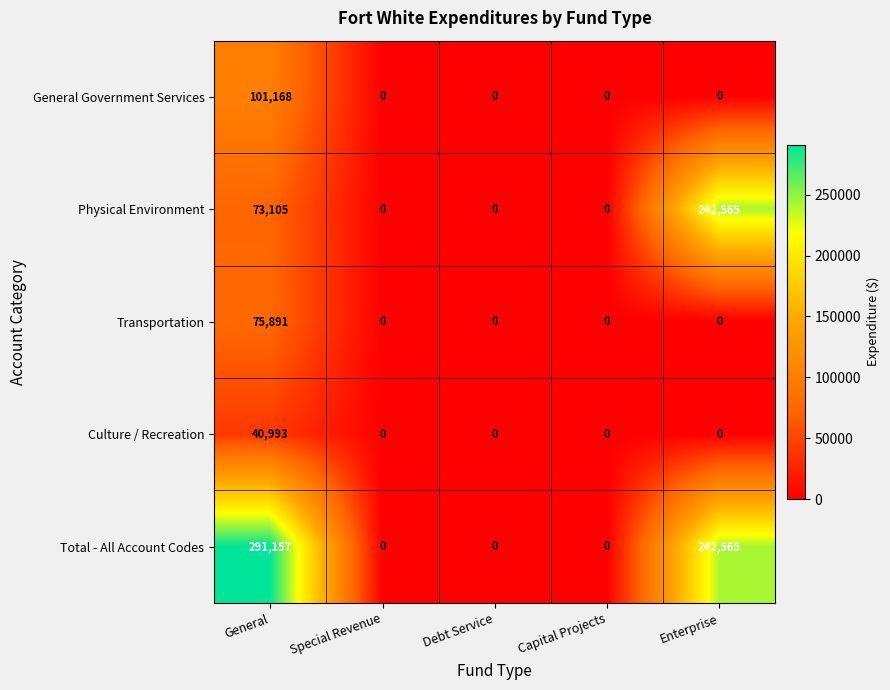

Reading left to right, extract all data points from this chart.

General Government Services: 101168	0	0	0	0
Physical Environment: 73105	0	0	0	242565
Transportation: 75891	0	0	0	0
Culture / Recreation: 40993	0	0	0	0
Total - All Account Codes: 291157	0	0	0	242565